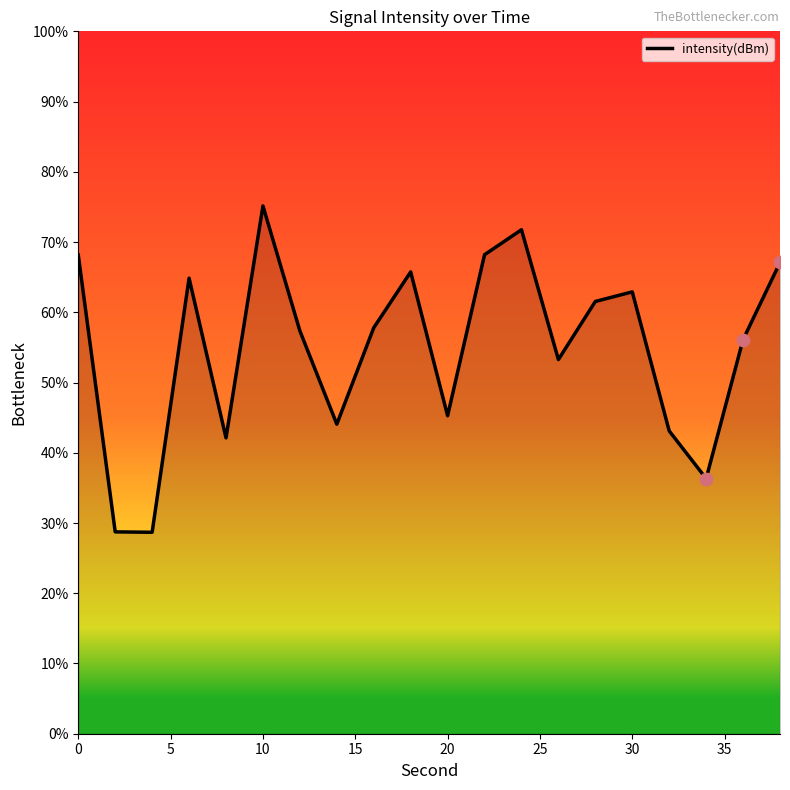

What is the greatest value displayed?

75.1